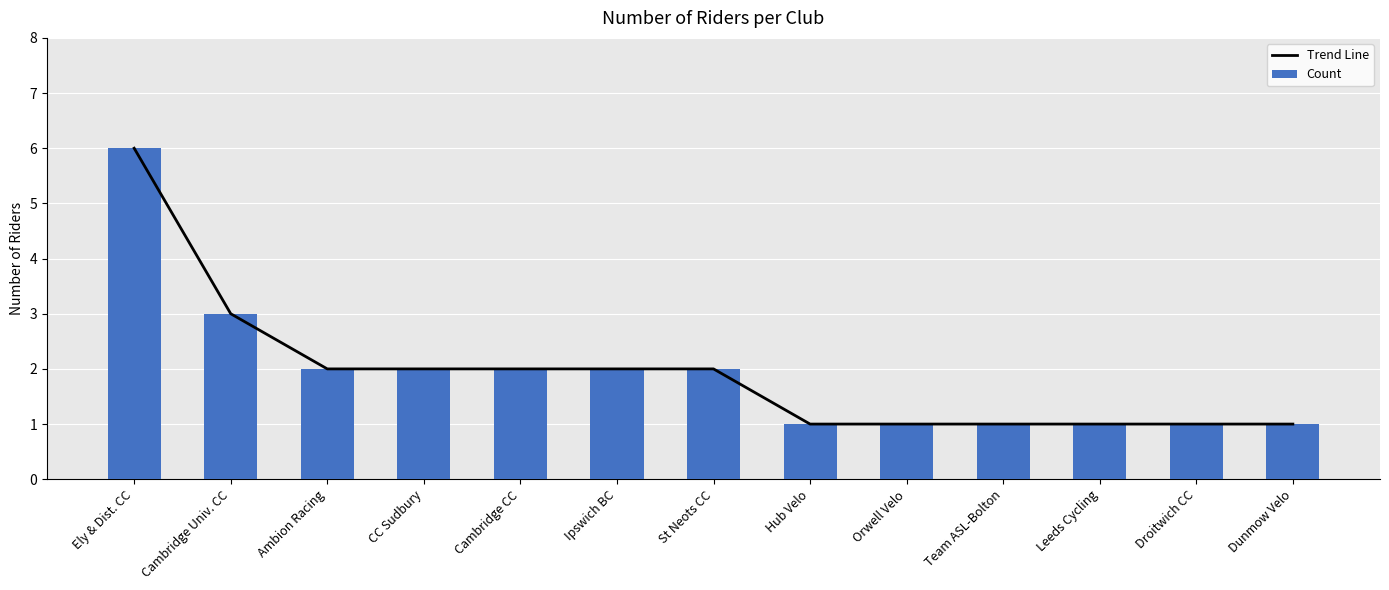

Rank the series at Ipswich BC from highest to lowest value.

Trend Line, Count